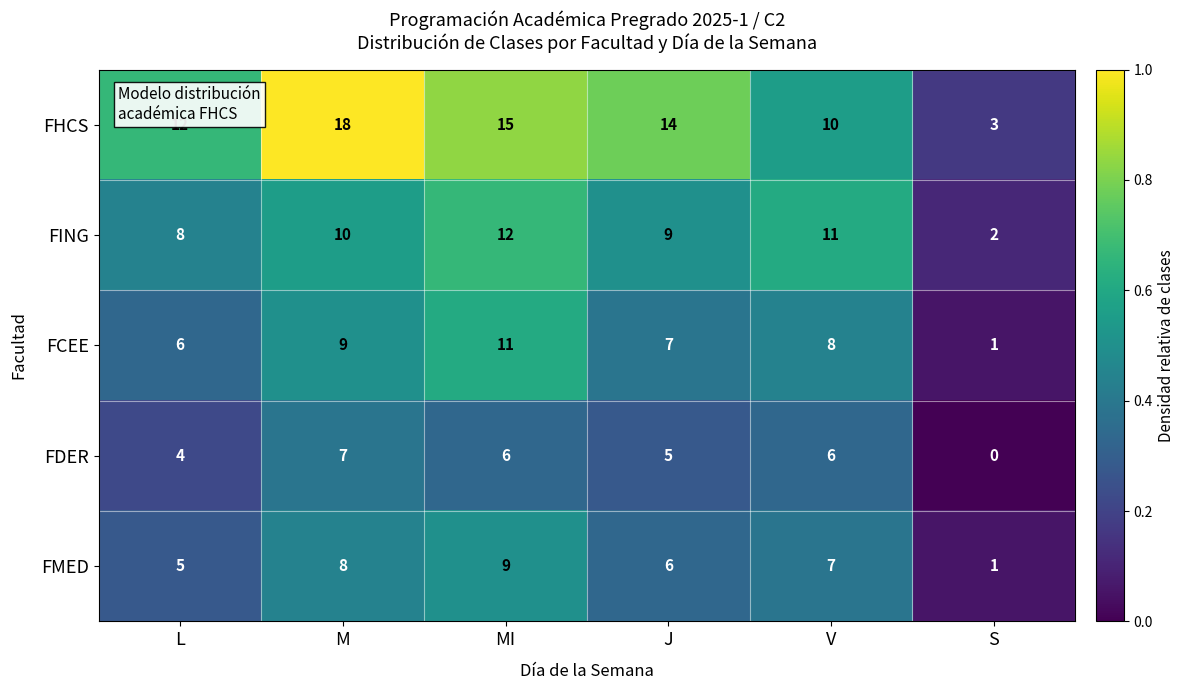

At V, list the series in order from smallest to largest.

FDER, FMED, FCEE, FHCS, FING